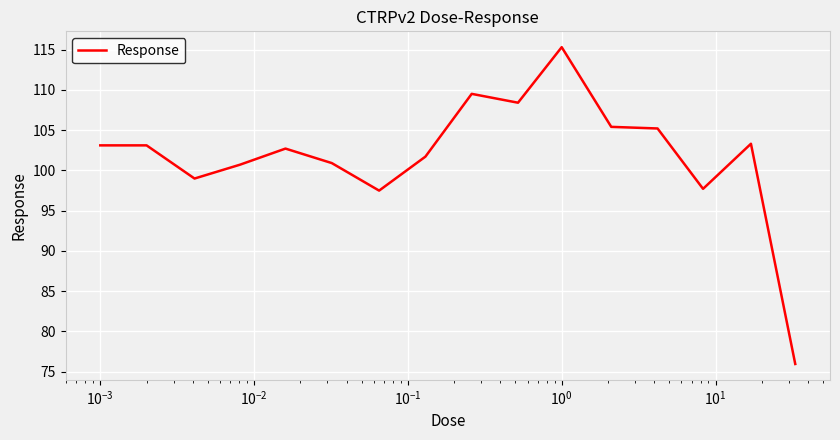

What is the difference between the maximum and minimum values?

39.4